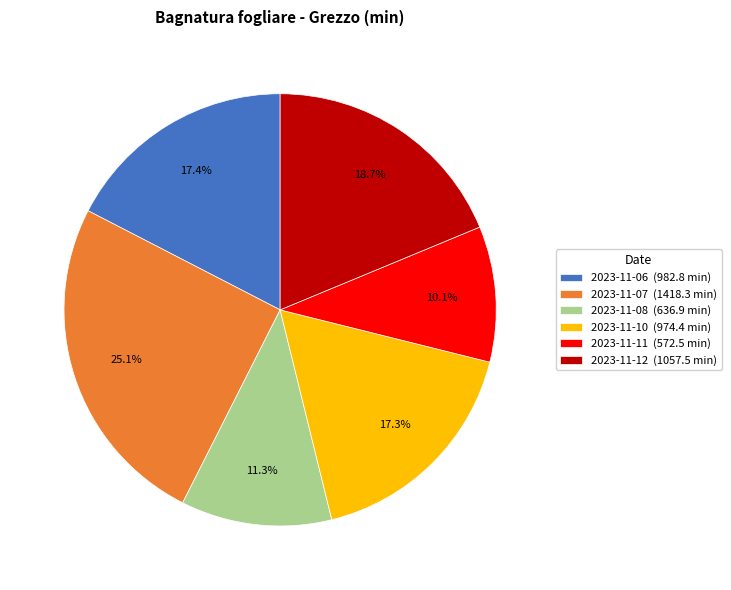

How many segments does this pie chart have?

6